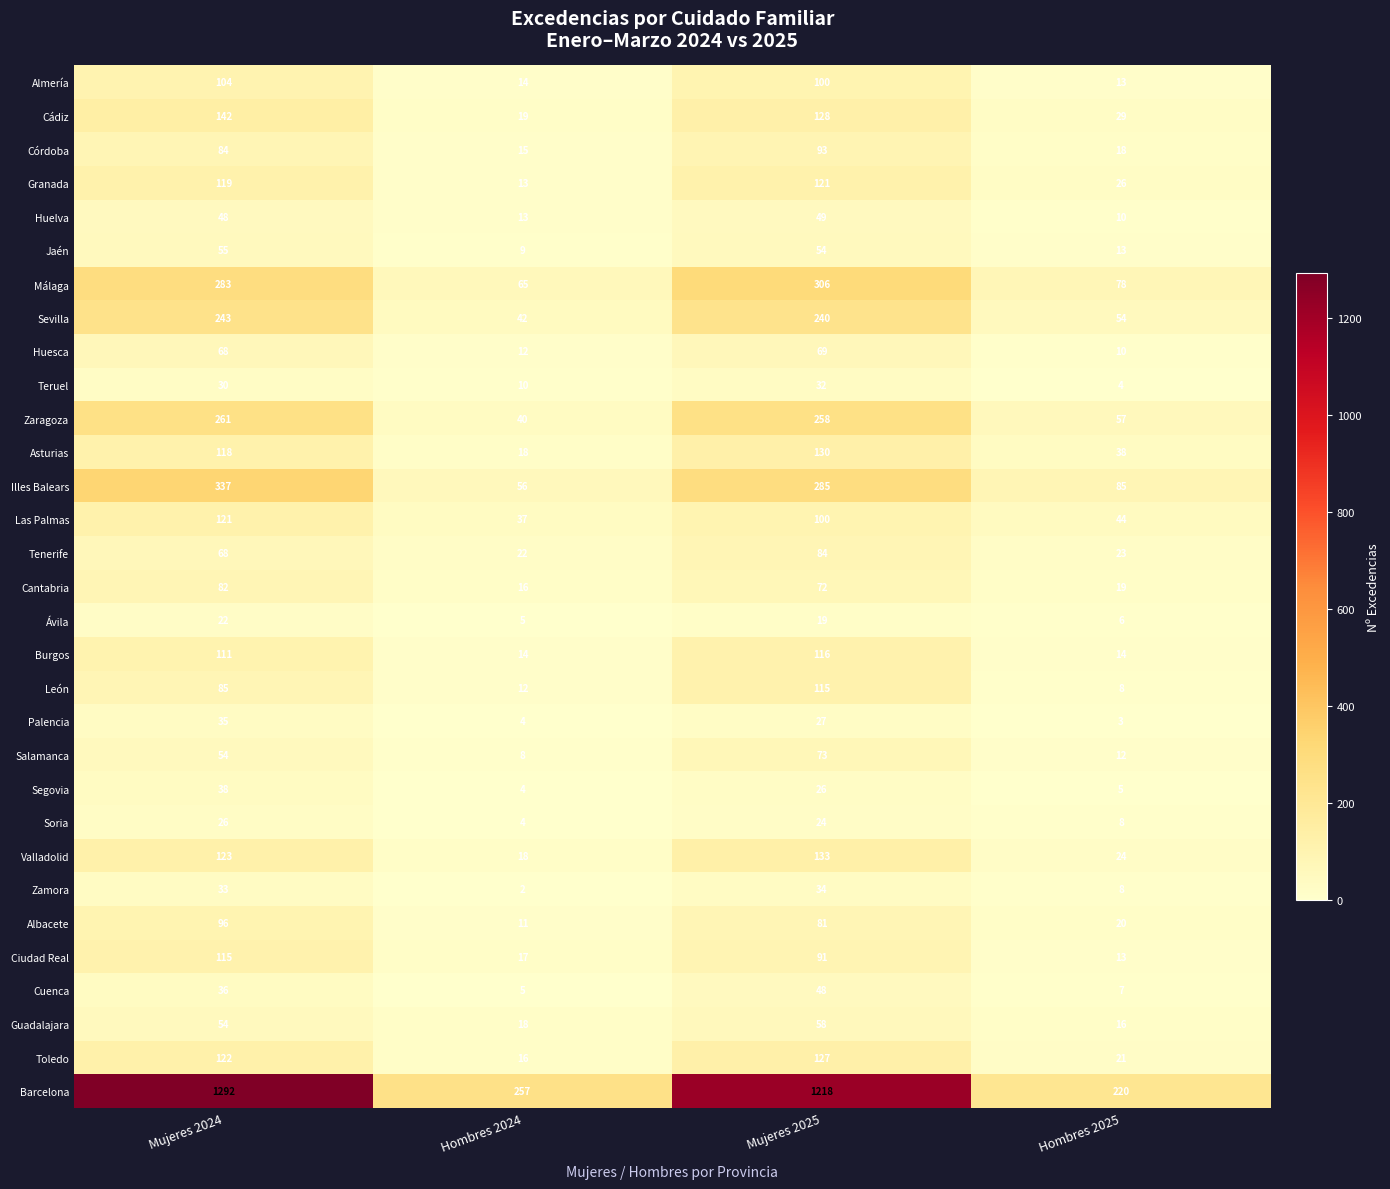

Between Mujeres 2024 and Hombres 2024, which series saw the biggest shift?

Barcelona